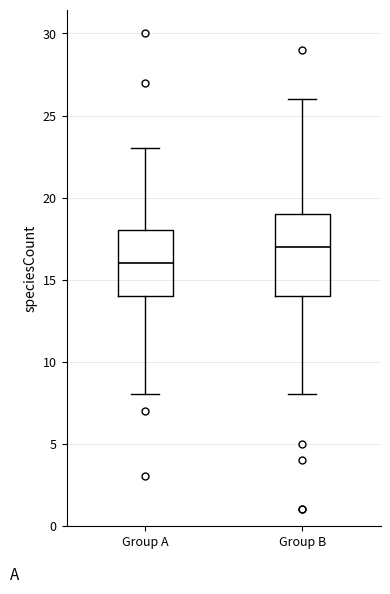

Which box has the lowest median line?

Group A